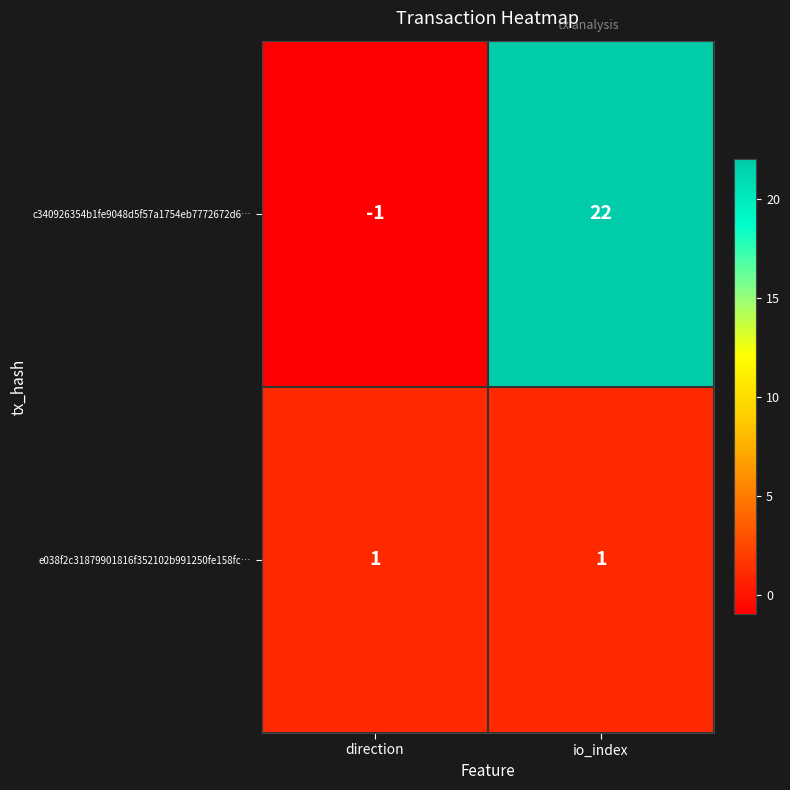

Reading left to right, list all the values displayed in this chart.

c340926354b1fe9048d5f57a1754eb7772672d6…: -1	22
e038f2c31879901816f352102b991250fe158fc…: 1	1